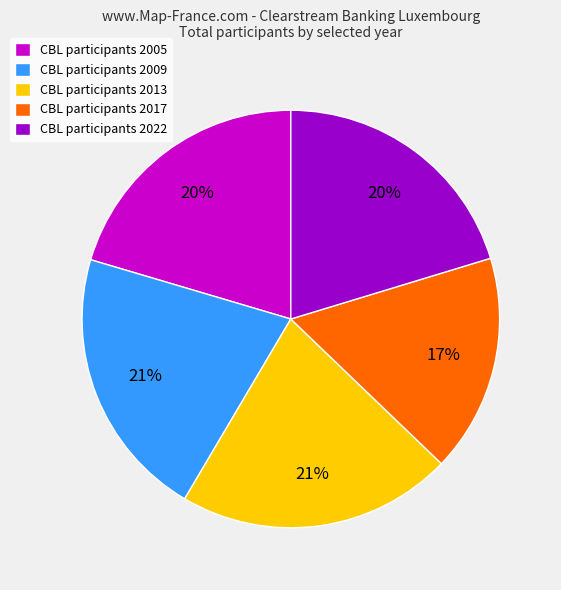

Count the number of slices in the pie.

5